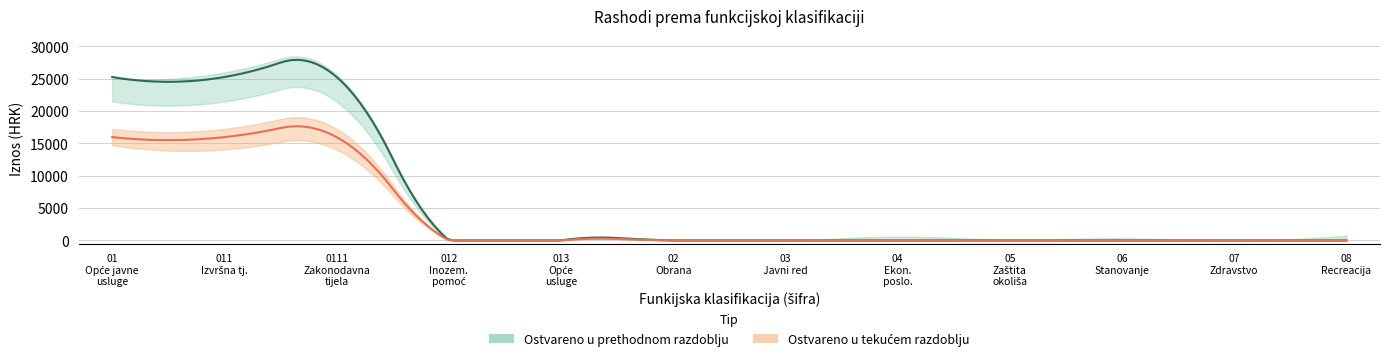

True or false: Ostvareno prethodno and Indeks intersect in this chart.

False